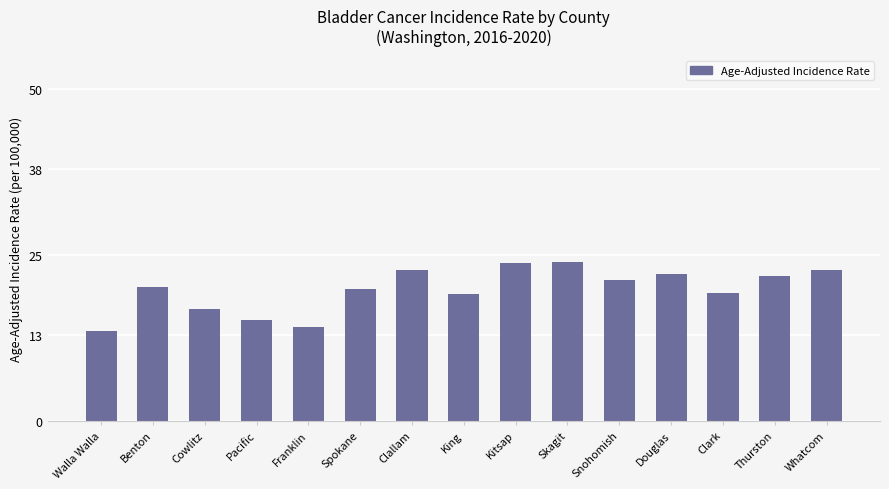

Does the chart contain any negative values?

No